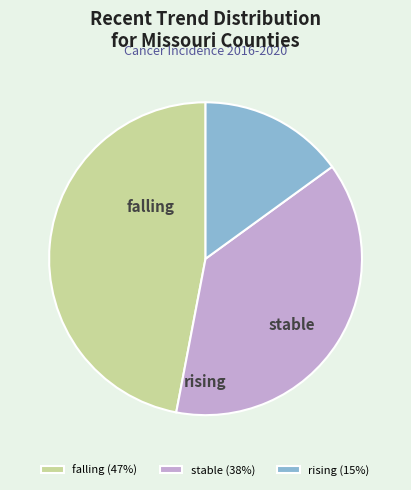

Count the number of slices in the pie.

3